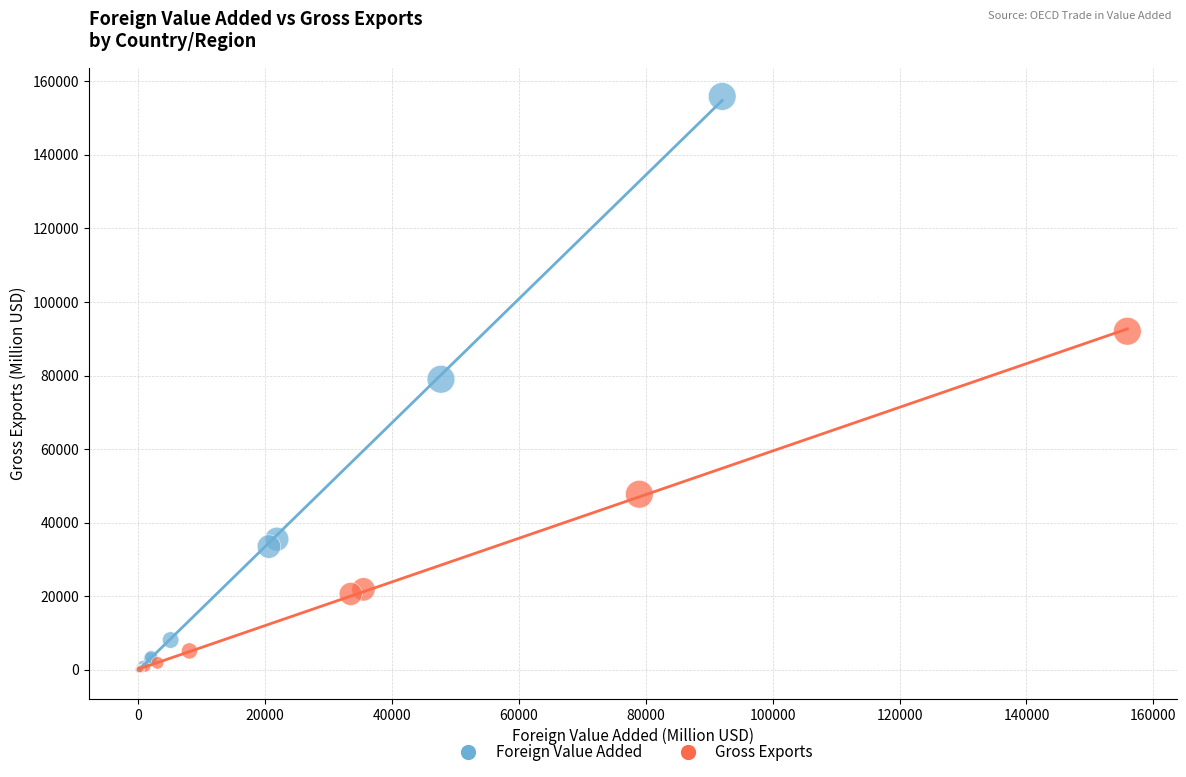

Which series has the widest spread of Y values?

Foreign Value Added